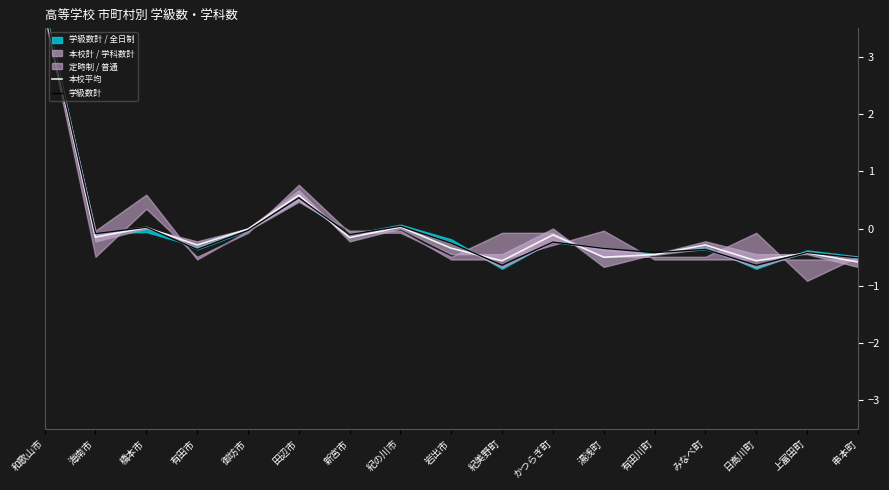

Reading right to left, transcribe all the data shown in this chart.

本校平均: 串本町=-0.6	上富田町=-0.4	日高川町=-0.6	みなべ町=-0.3	有田川町=-0.5	湯浅町=-0.5	かつらぎ町=-0.1	紀美野町=-0.6	岩出市=-0.3	紀の川市=0.0	新宮市=-0.2	田辺市=0.6	御坊市=-0.0	有田市=-0.3	橋本市=0.0	海南市=-0.1	和歌山市=3.8
学級数計: 串本町=-0.5	上富田町=-0.4	日高川町=-0.6	みなべ町=-0.4	有田川町=-0.4	湯浅町=-0.3	かつらぎ町=-0.2	紀美野町=-0.6	岩出市=-0.3	紀の川市=0.0	新宮市=-0.1	田辺市=0.5	御坊市=-0.0	有田市=-0.4	橋本市=0.0	海南市=-0.1	和歌山市=3.8